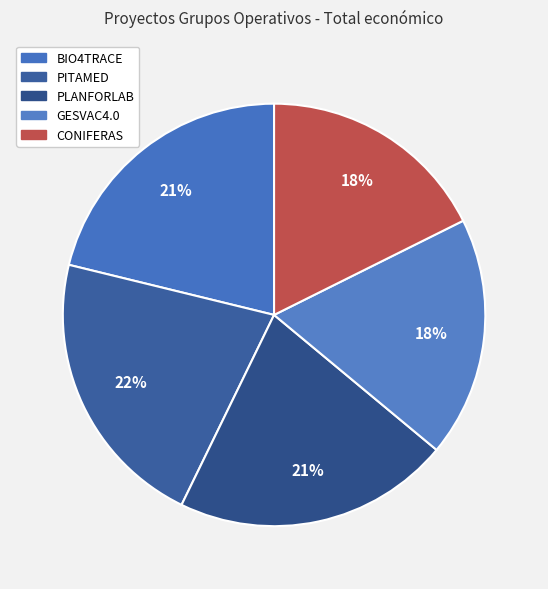

Does PLANFORLAB represent more than half of the total?

No